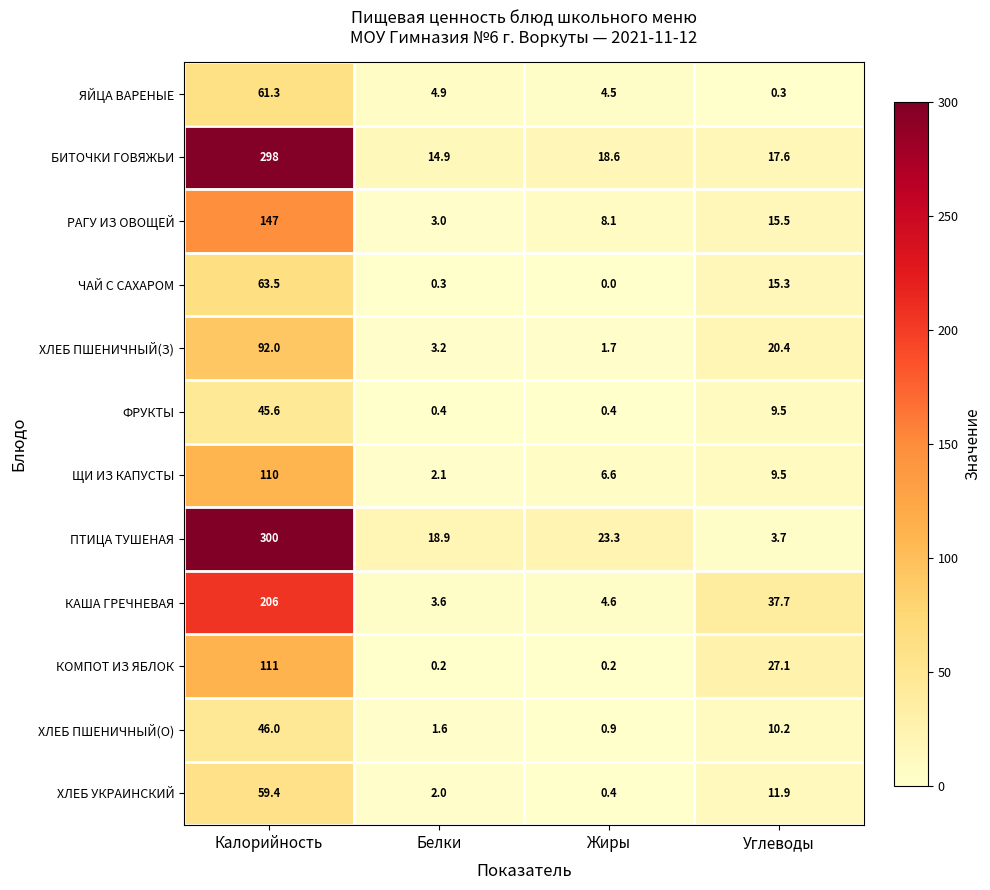

Is it true that ФРУКТЫ equals 45.6 at Калорийность?

True